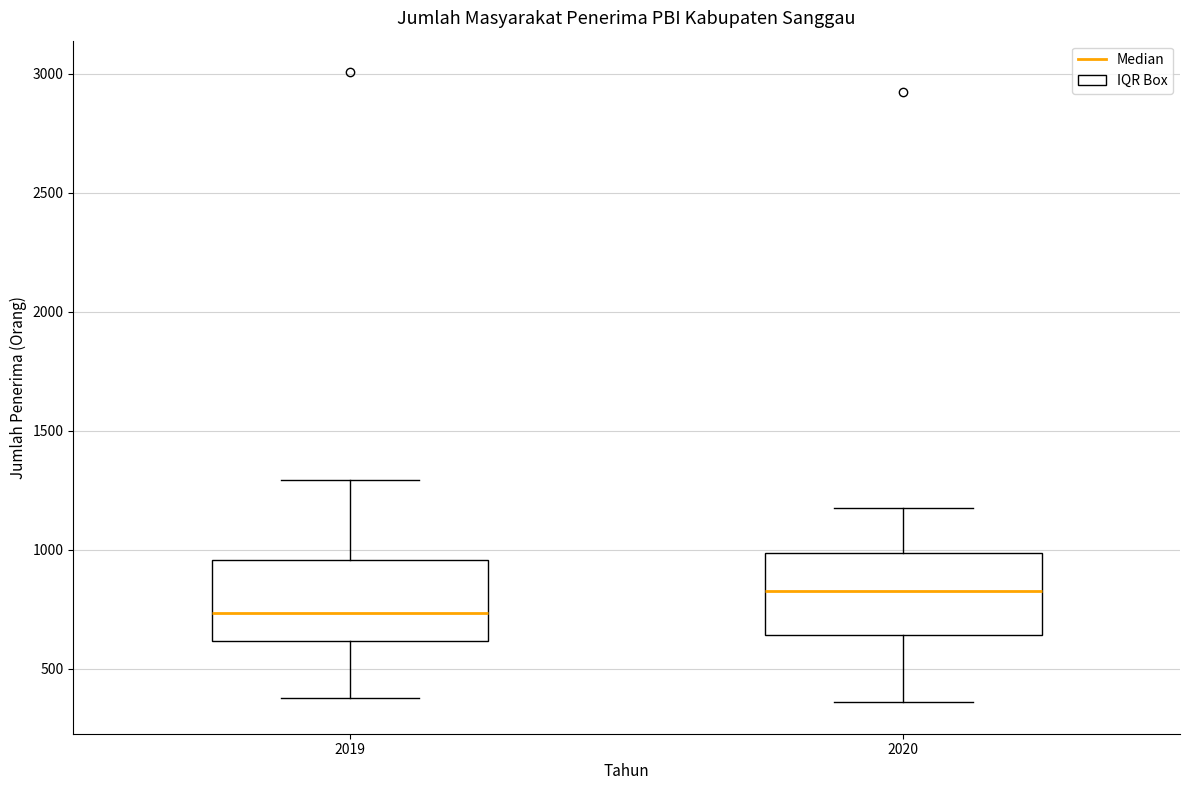

Where is the lower edge of the box at x = 2019 on the y-axis? The values are not printed on the chart, so give them approximately, as read against the axis.

600